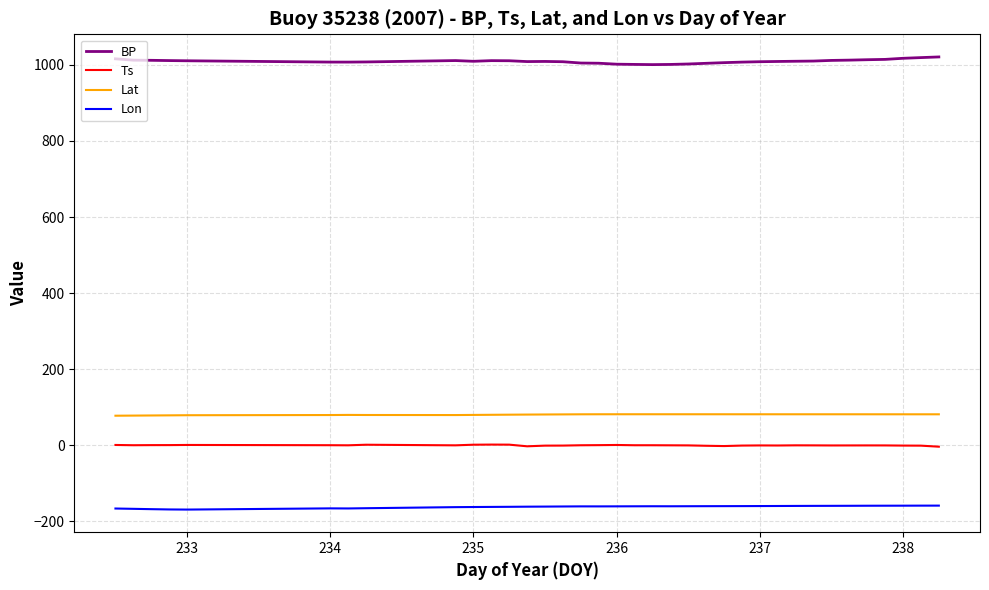

What is the maximum value shown in the chart?

1020.9